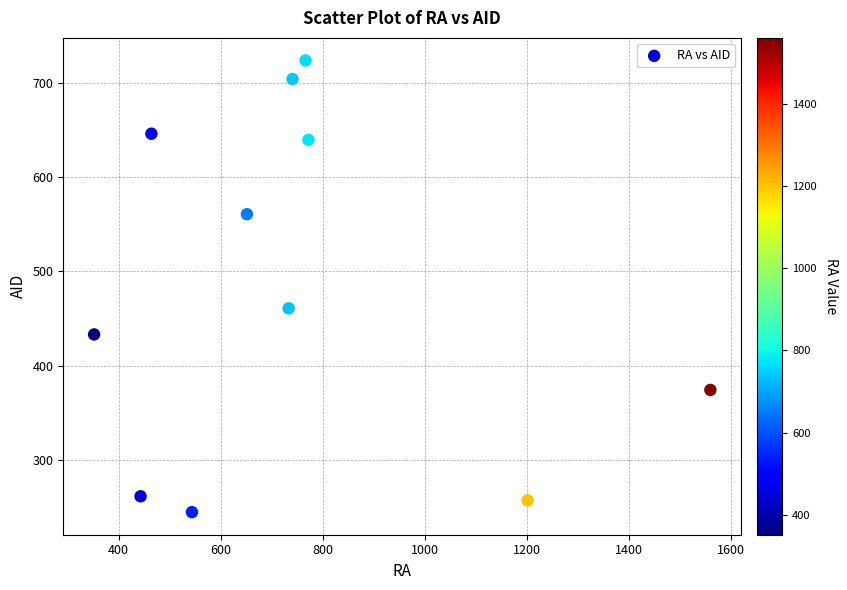

What Y value in the scatter plot is closest to 484?

460.8